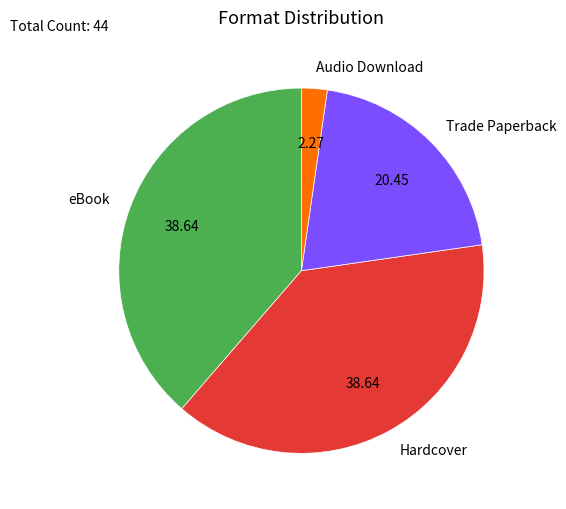

Does Hardcover represent more than half of the total?

No